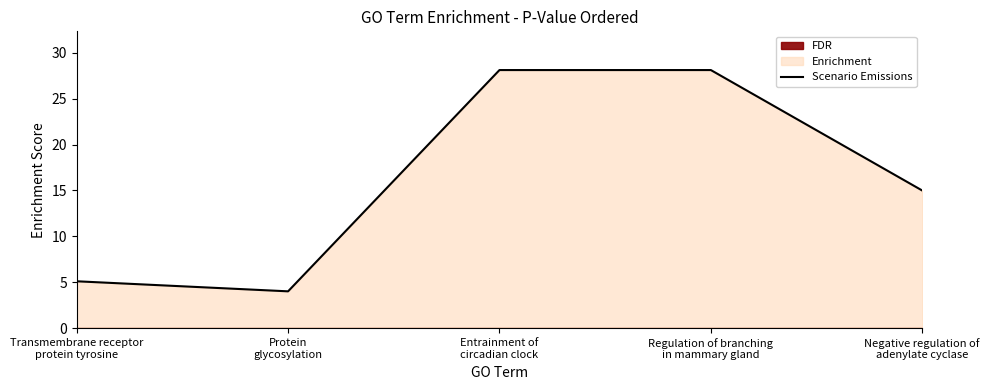

What is the ratio of the value at Protein
glycosylation to the value at Negative regulation of
adenylate cyclase?

0.3